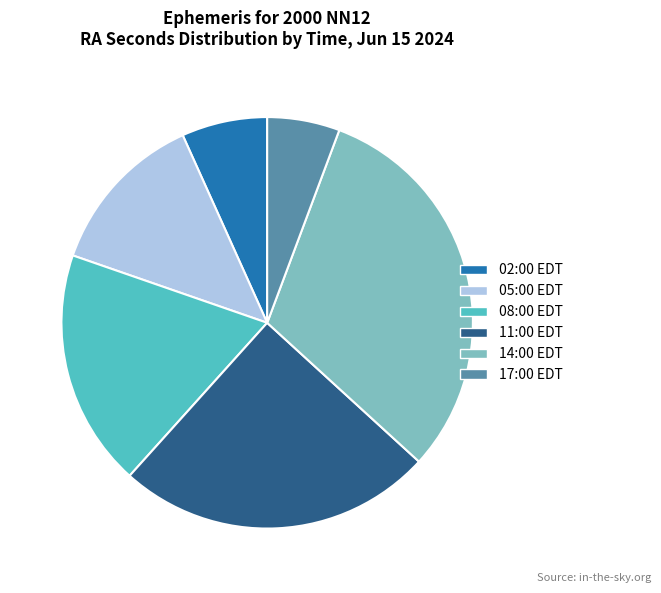

Is there any slice that represents more than half of the pie?

No